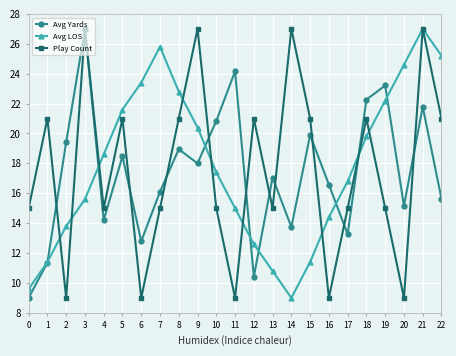

Does the chart display data point markers on the line(s)?

Yes